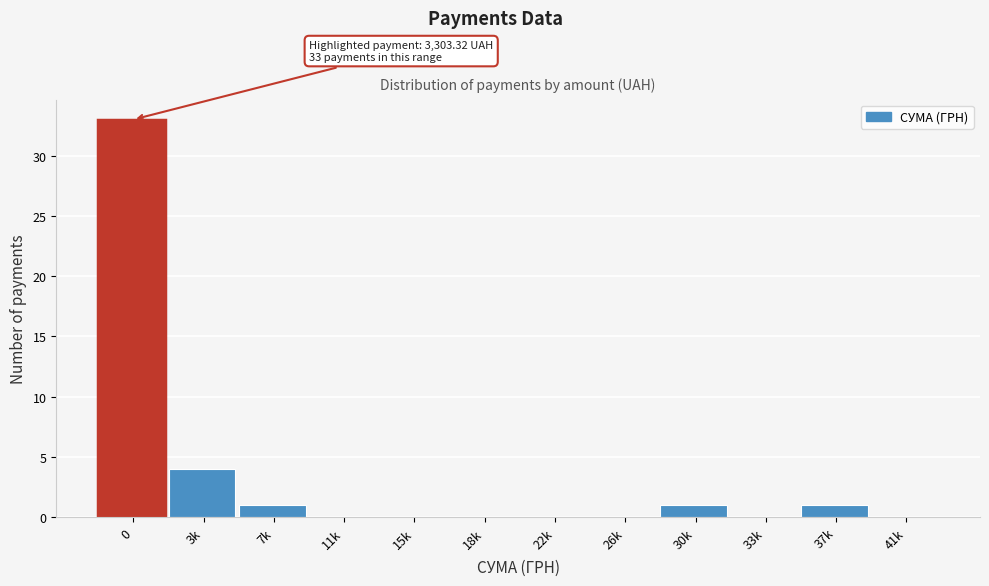

Reading left to right, what are all the values shown in this chart?

0=33	3k=4	7k=1	11k=0	15k=0	18k=0	22k=0	26k=0	30k=1	33k=0	37k=1	41k=0